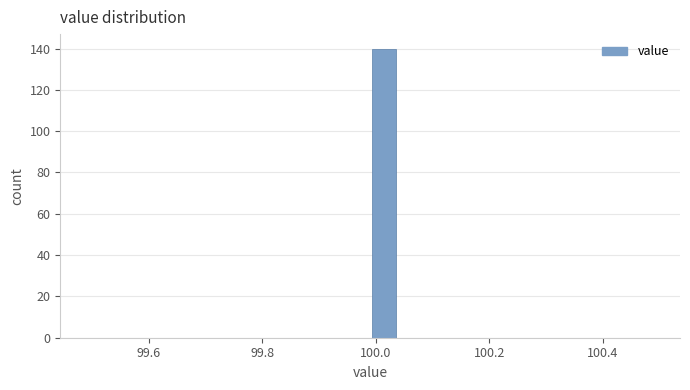

Read against the x-axis, roughly where is the centre of the tallest bar?

100.02